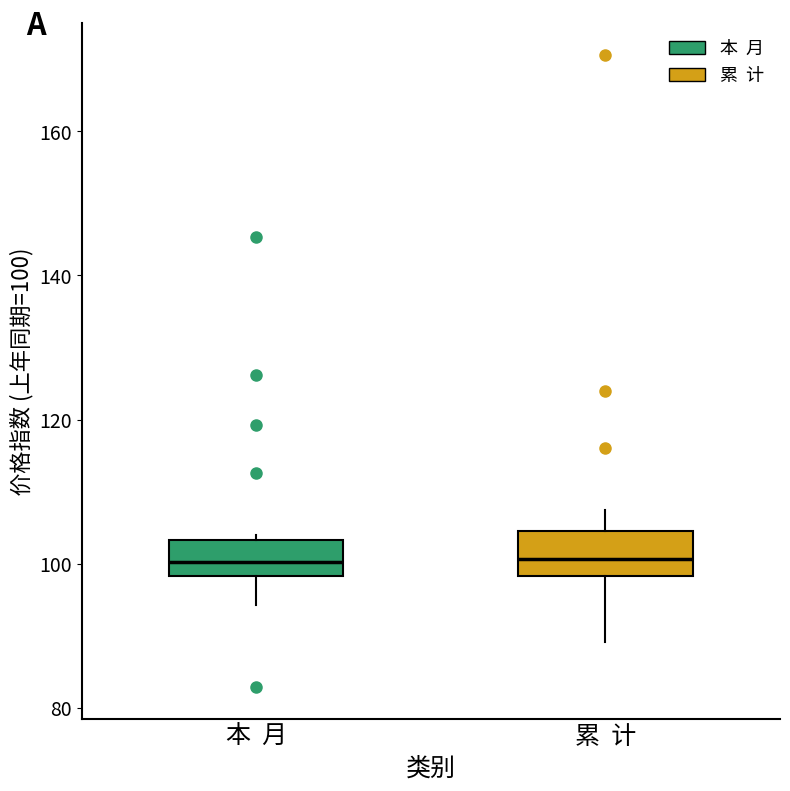

Where is the upper edge of the box for 本 月 on the y-axis? The values are not printed on the chart, so give them approximately, as read against the axis.

104